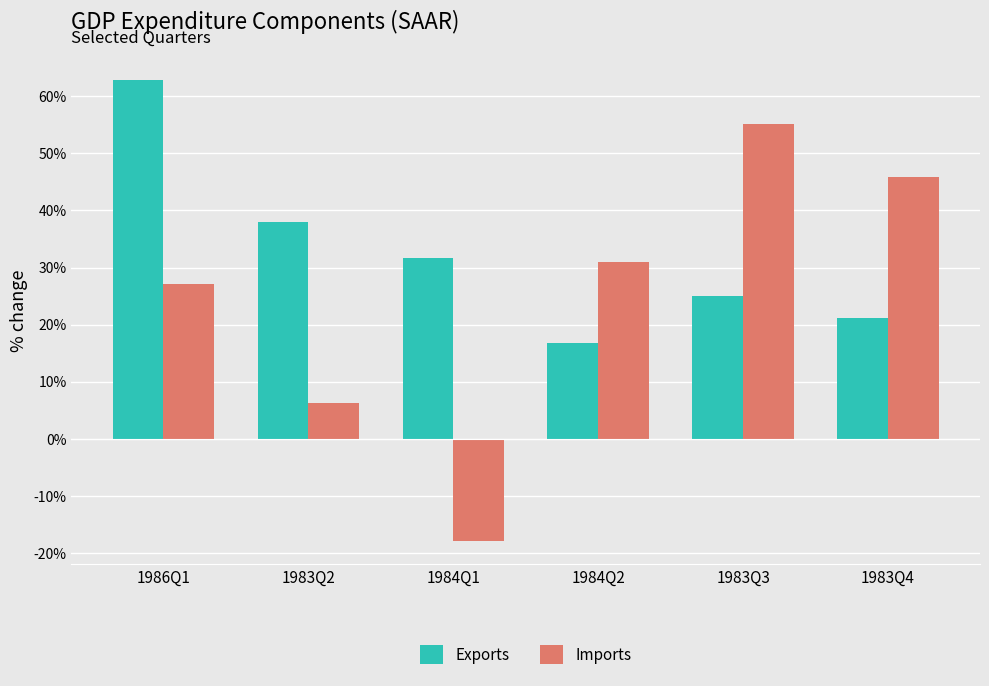

Are the bars grouped side by side (vs. stacked)?

Yes